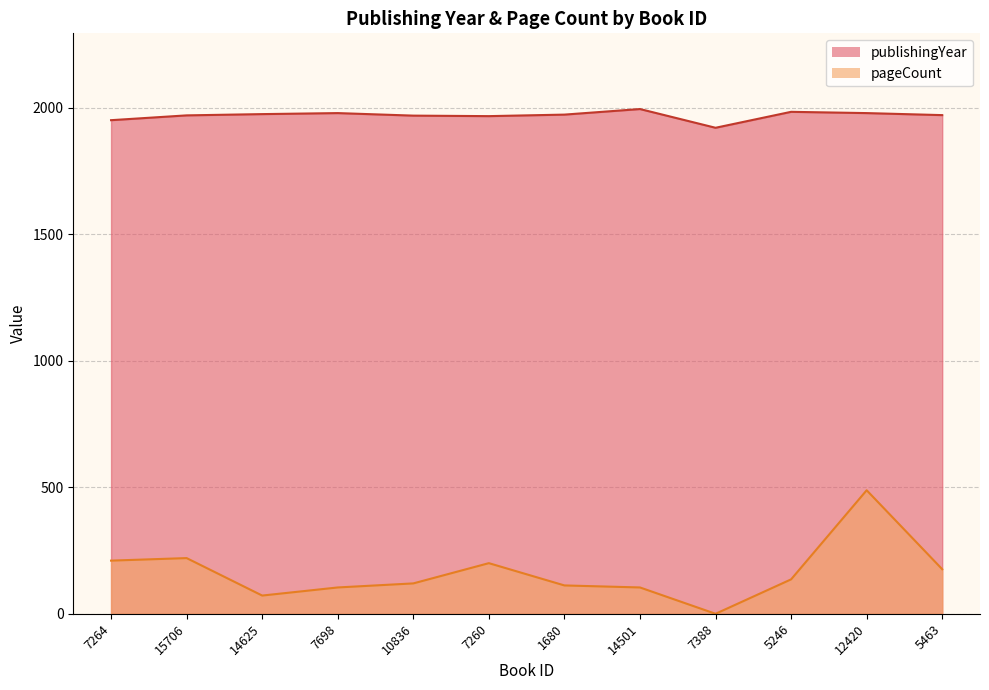

True or false: publishingYear and pageCount intersect in this chart.

False